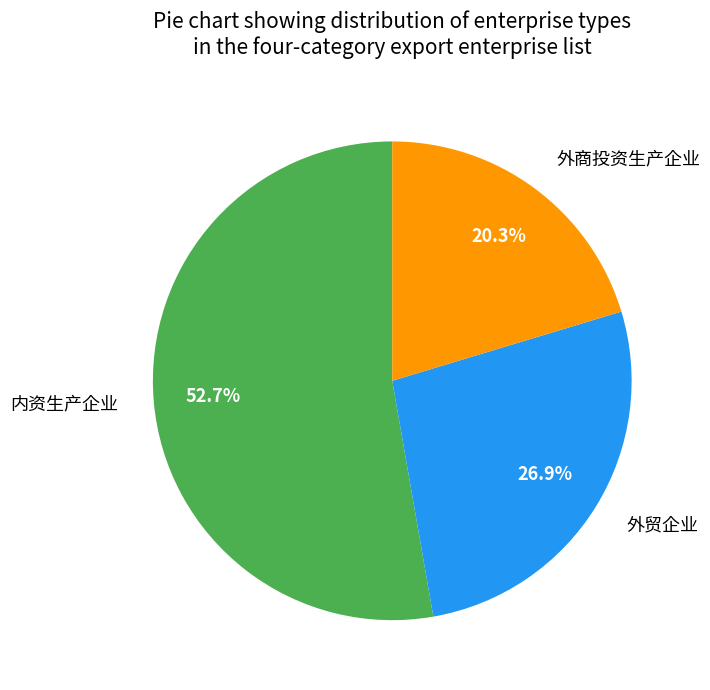

To the nearest percent, what is the difference between the 外贸企业 and 外商投资生产企业 slice percentages?

7%